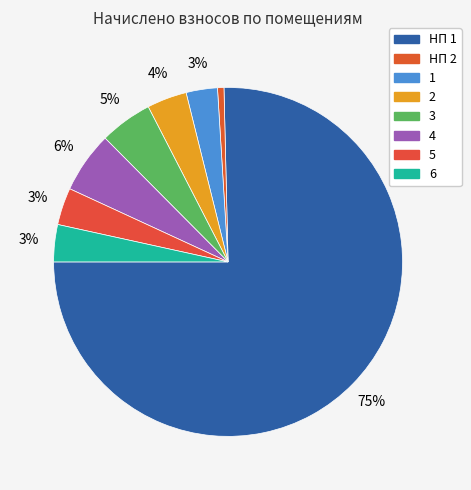

How many segments does this pie chart have?

8